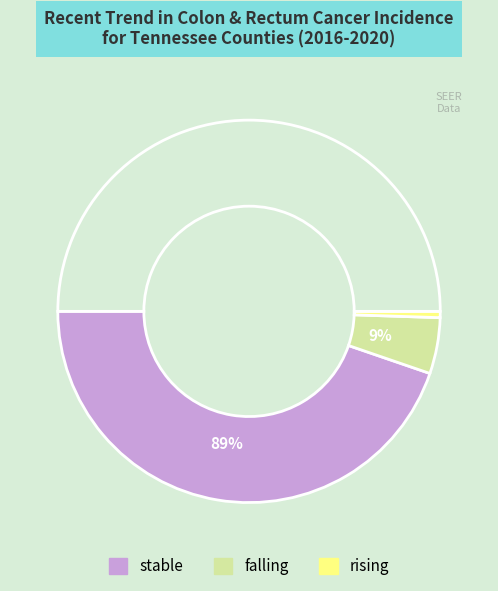

To the nearest percent, what is the difference between the falling and rising slice percentages?

8%